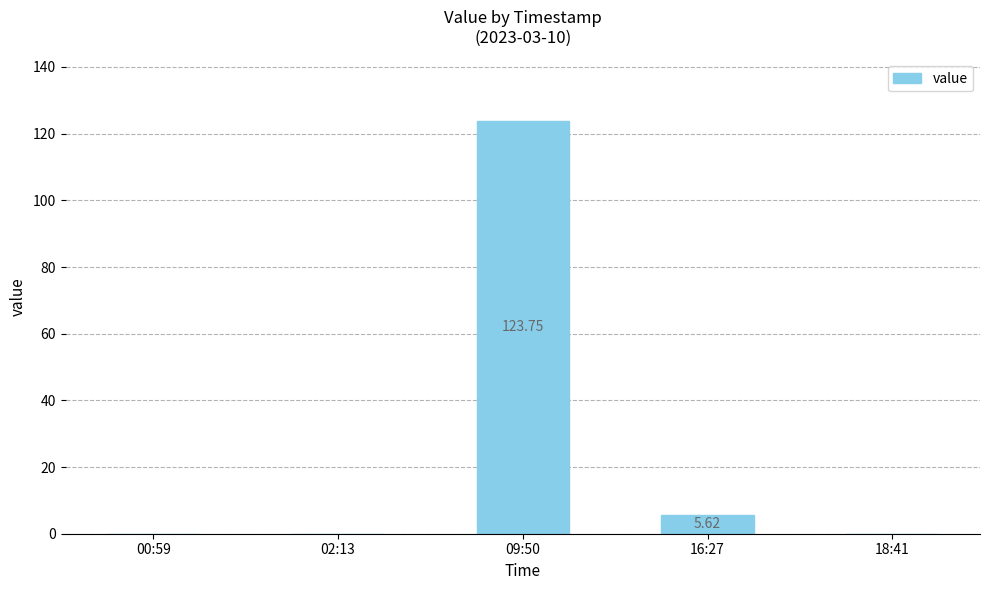

Is it true that the value at 16:27 is 5.6?

True